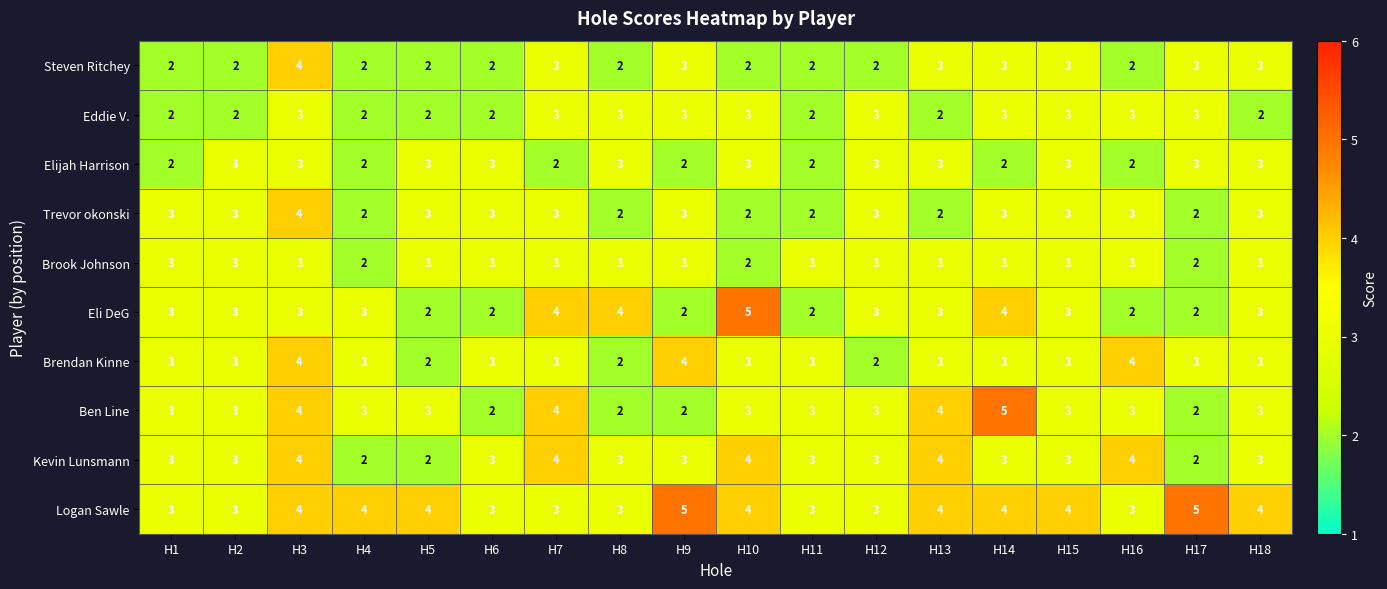

Is the value of Eddie V. at H17 greater than the value of Kevin Lunsmann at H17?

Yes